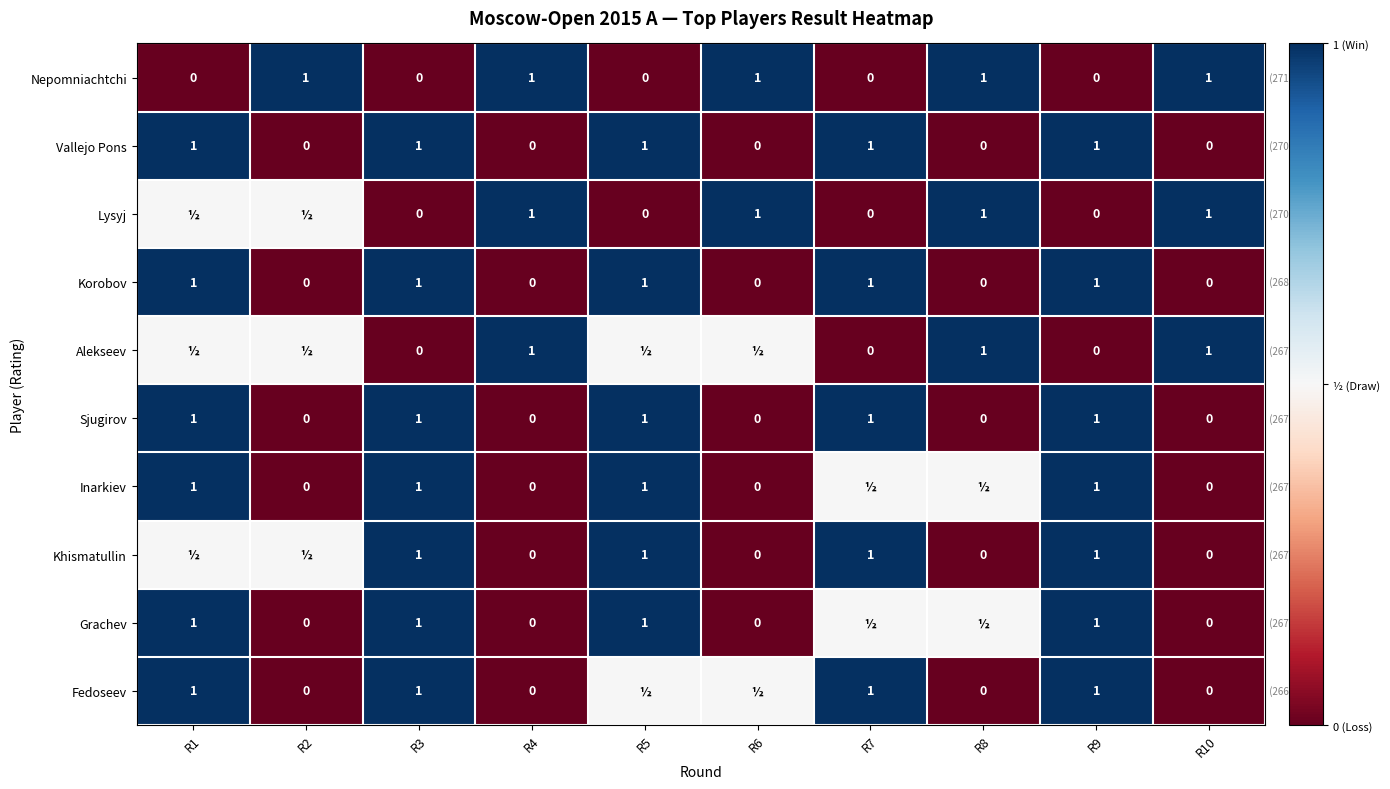

Is it true that Vallejo Pons equals 1.0 at R3?

True